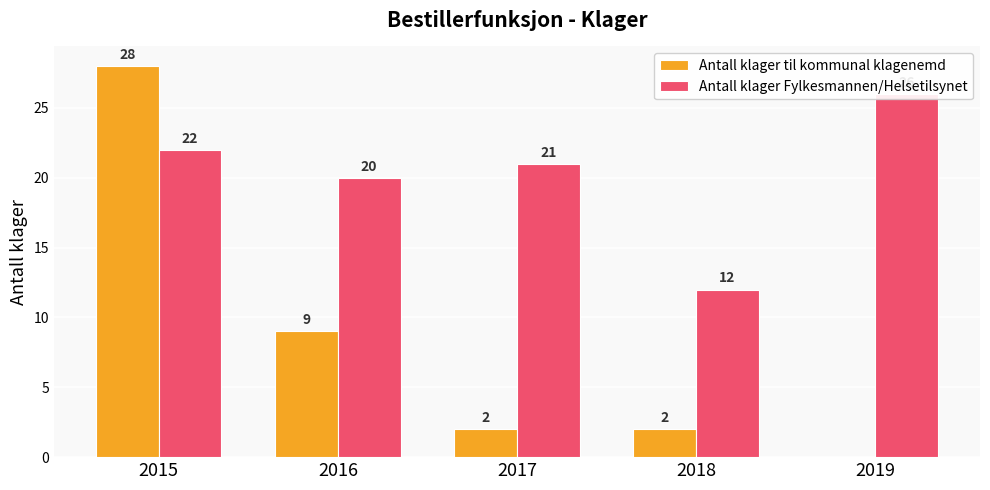

Rank the categories by Antall klager Fylkesmannen/Helsetilsynet value from highest to lowest.

2019, 2015, 2017, 2016, 2018